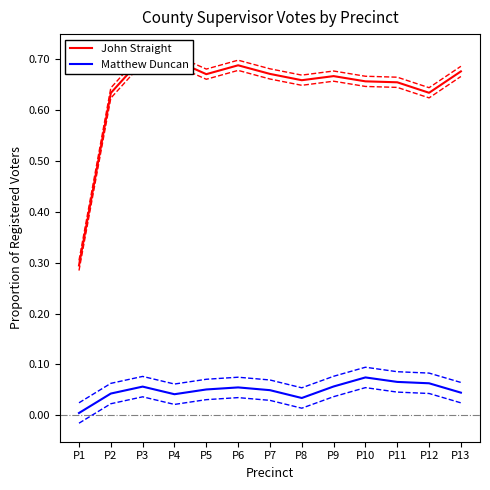

Between P1 and P5, which series saw the biggest shift?

John Straight